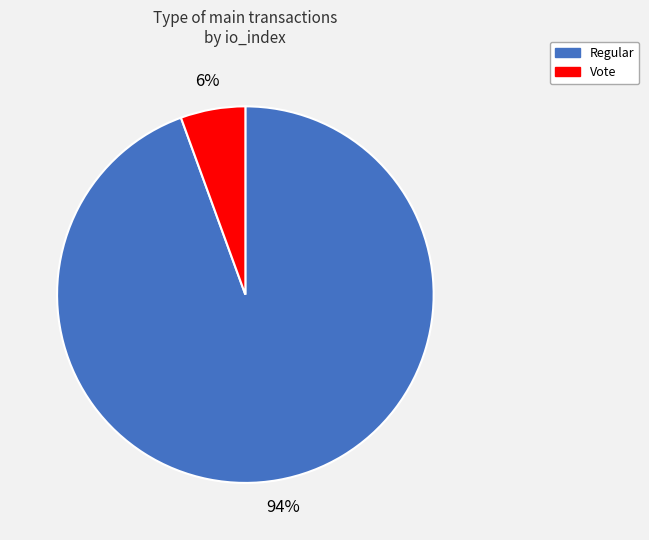

Is the sum of Regular and Vote greater than half?

Yes